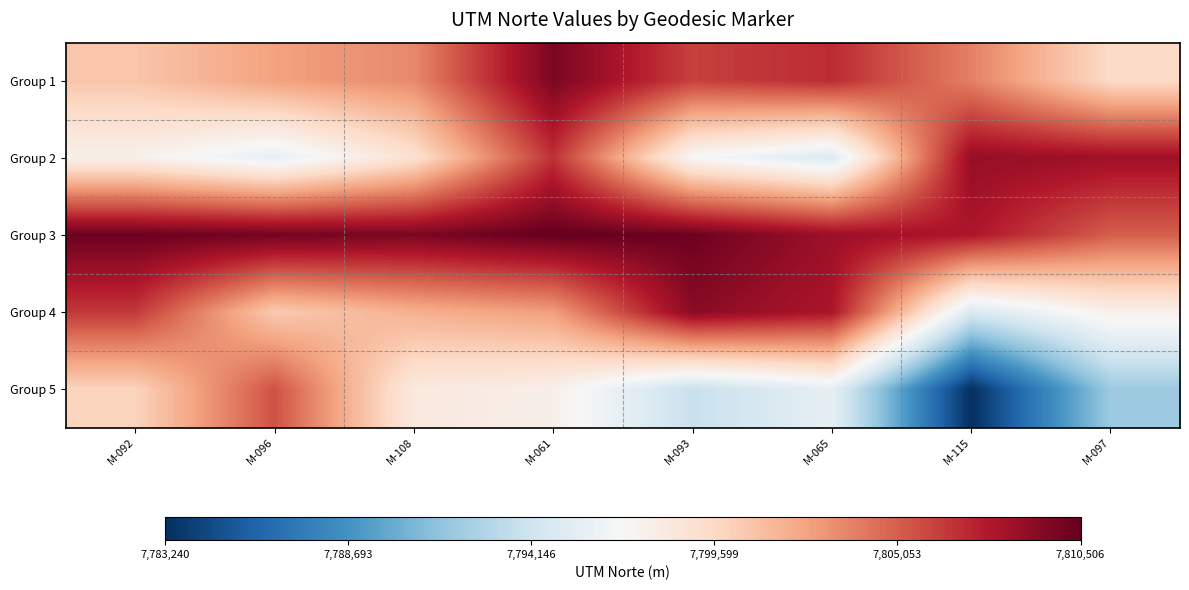

Rank the series at M-115 from highest to lowest value.

Group 2, Group 3, Group 1, Group 4, Group 5